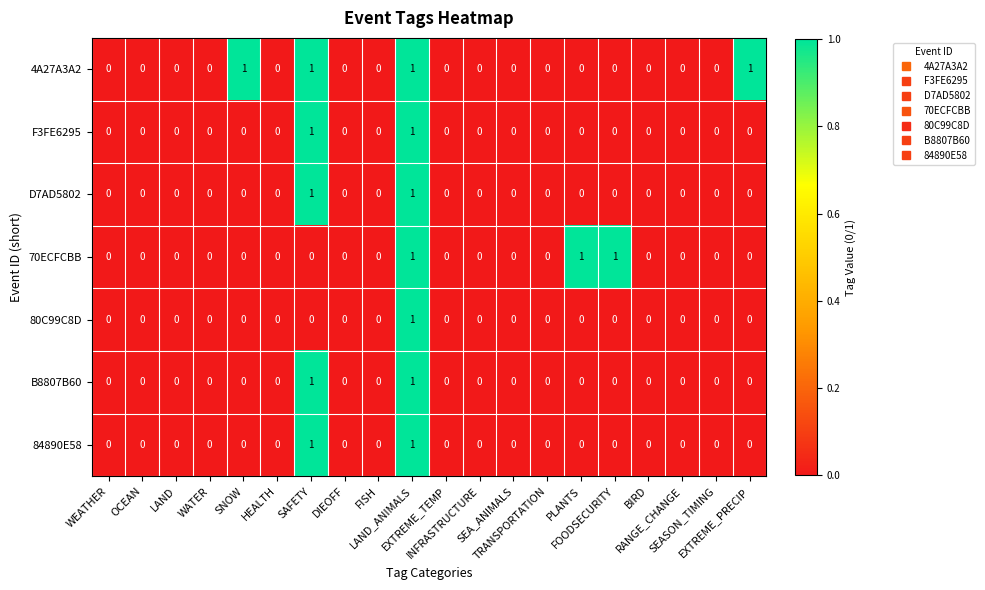

Count the B8807B60 values in the range 0 to 1.

20